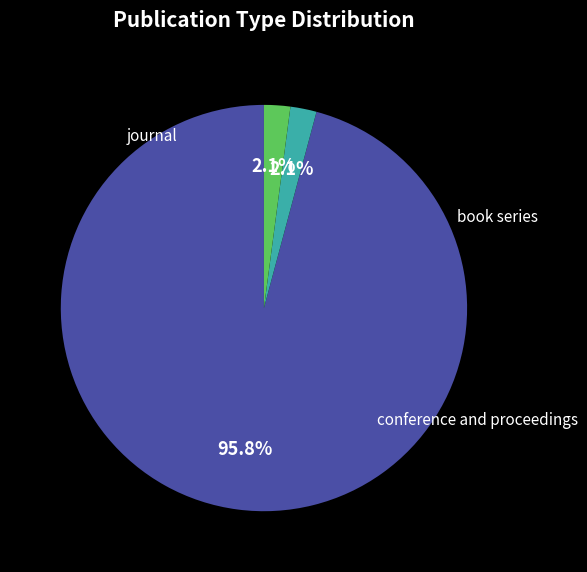

What is the majority slice?

journal